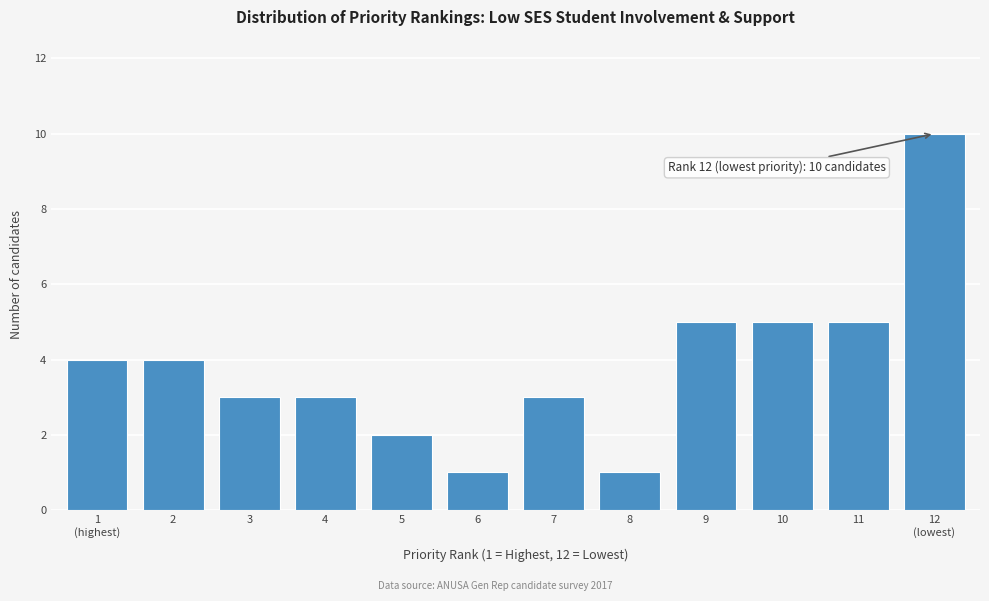

Reading right to left, list all the values displayed in this chart.

10	5	5	5	1	3	1	2	3	3	4	4